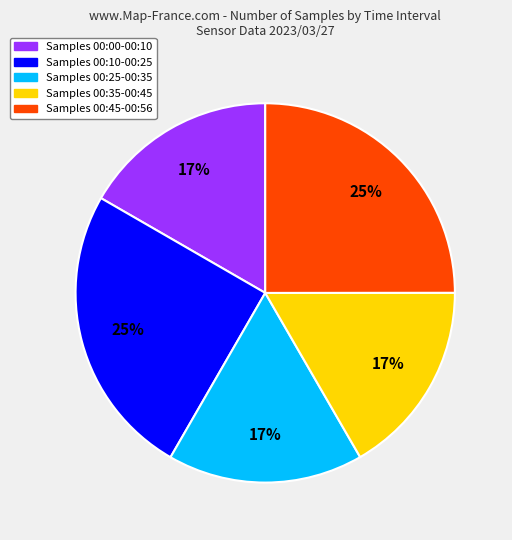

Is there any slice that represents more than half of the pie?

No